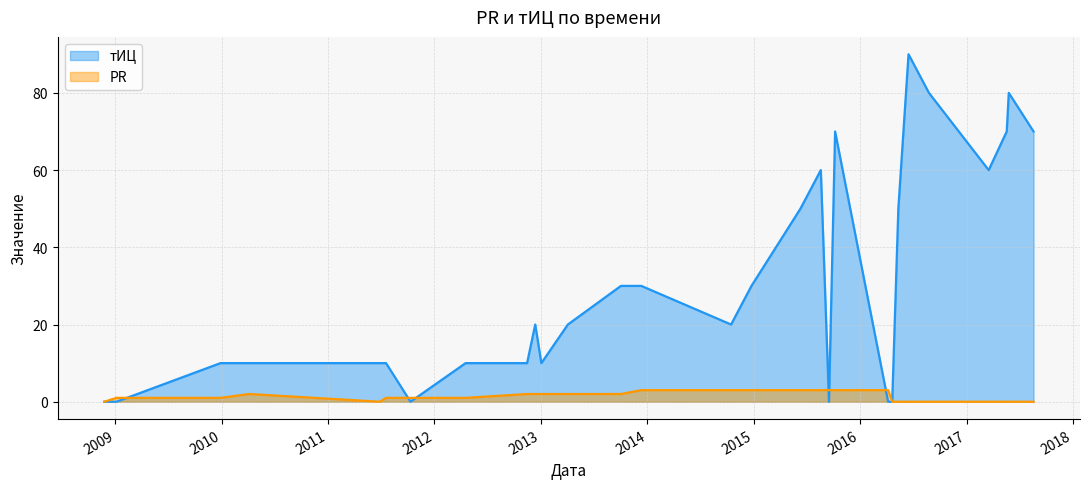

Which series has the largest total across all categories?

тИЦ line